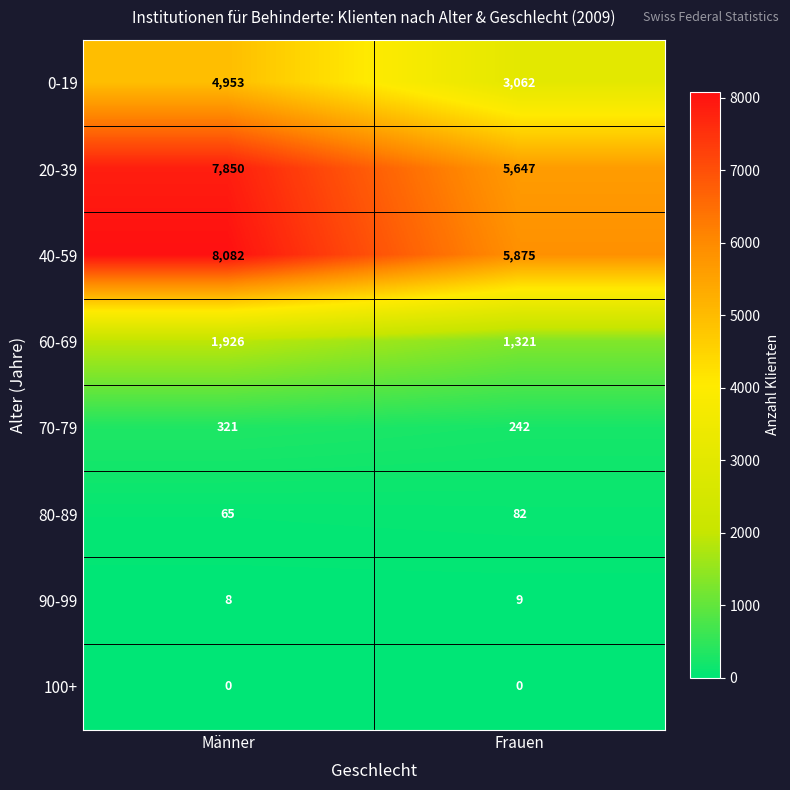

Reading left to right, list all the values displayed in this chart.

0-19: 4953	3062
20-39: 7850	5647
40-59: 8082	5875
60-69: 1926	1321
70-79: 321	242
80-89: 65	82
90-99: 8	9
100+: 0	0